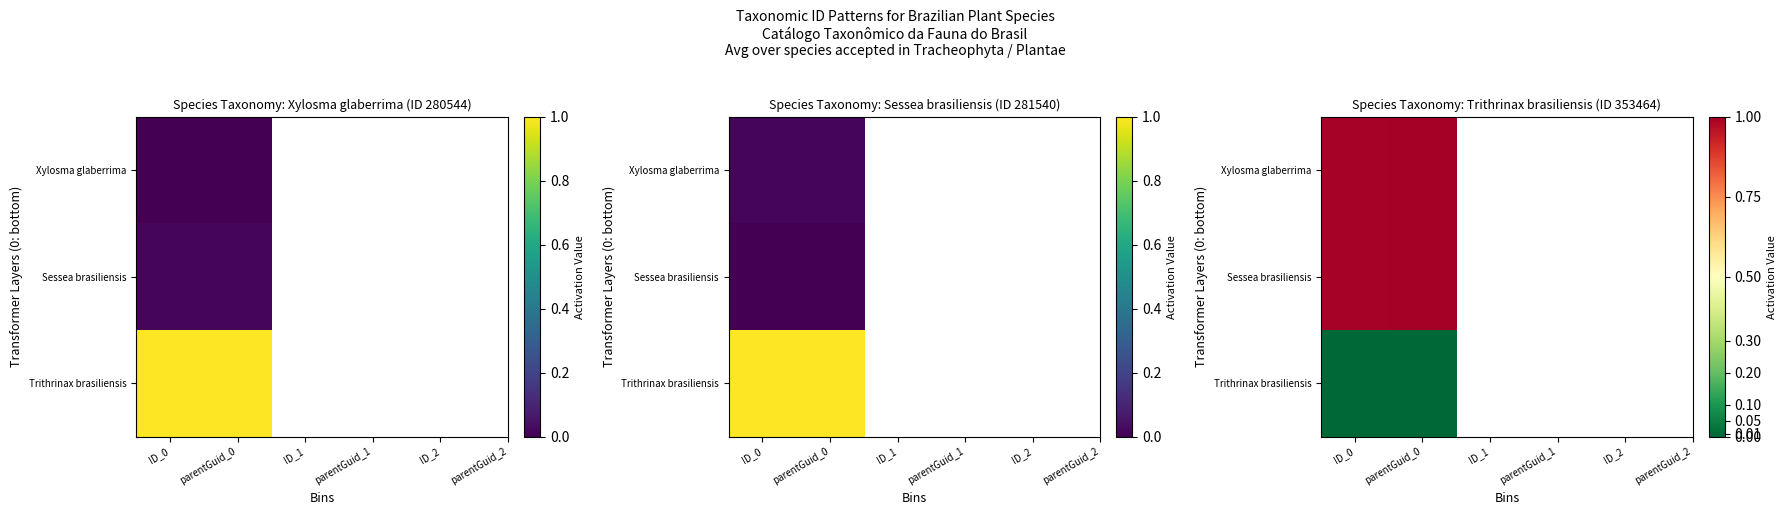

Is it true that Xylosma glaberrima equals 1.0 at ID_0?

True